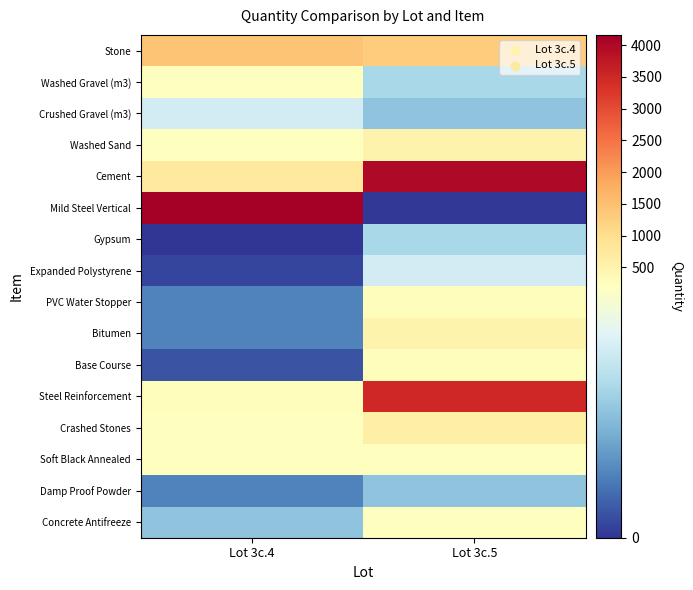

List the series in order of their peak value, highest first.

Mild Steel Vertical, Cement, Steel Reinforcement, Stone, Crashed Stones, Washed Sand, Bitumen, PVC Water Stopper, Base Course, Washed Gravel (m3), Soft Black Annealed, Concrete Antifreeze, Crushed Gravel (m3), Expanded Polystyrene, Gypsum, Damp Proof Powder